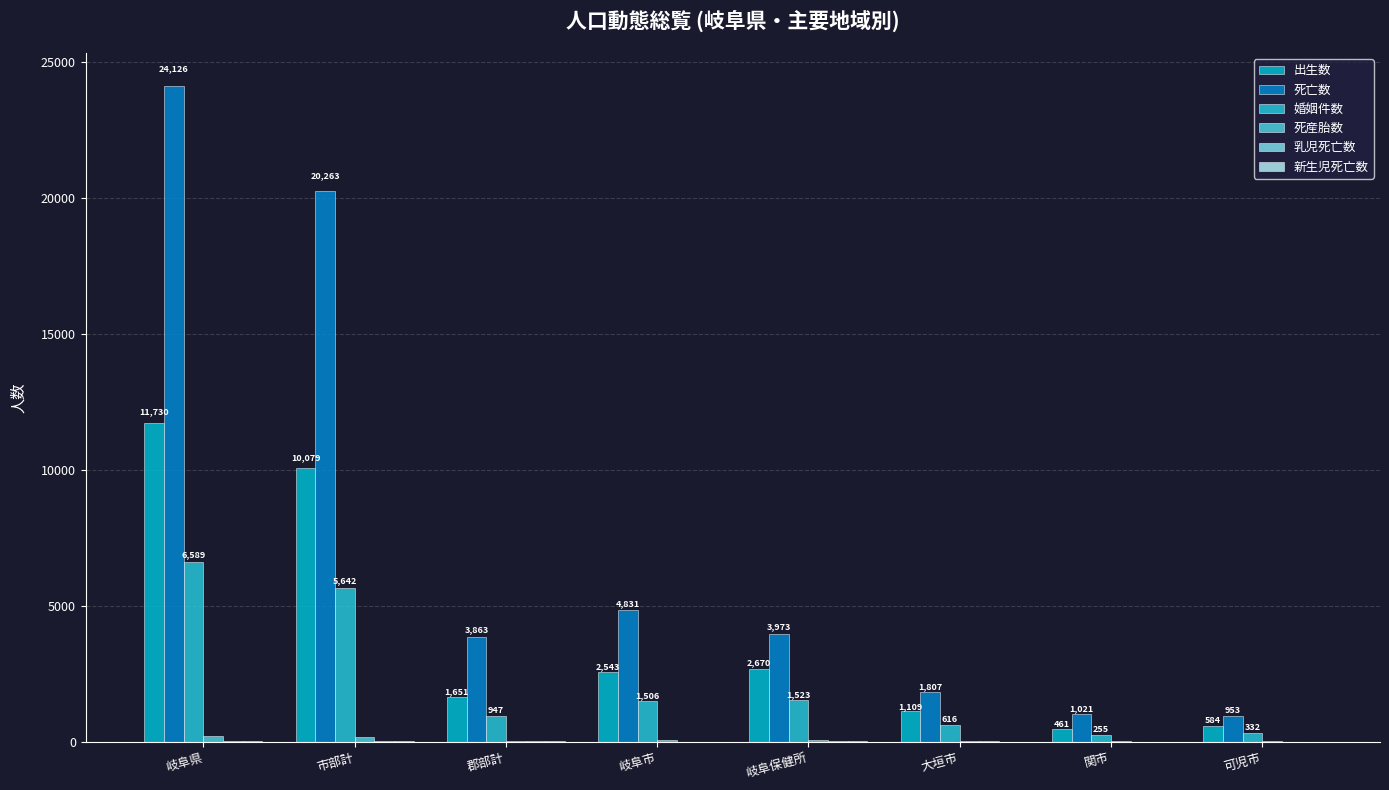

How many data points does each series have?

8